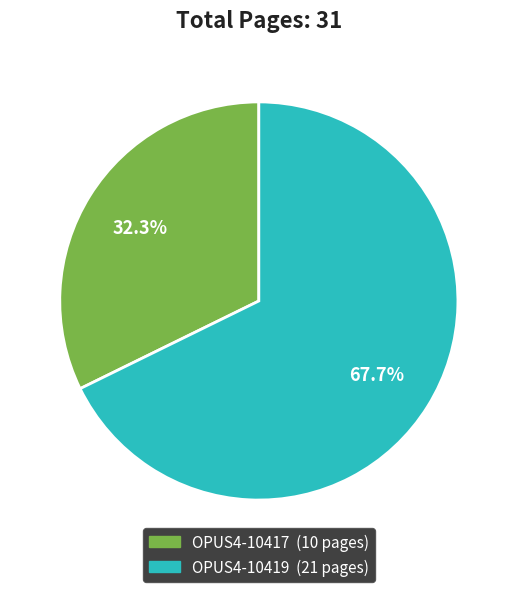

True or false: OPUS4-10417 accounts for 32% of the total.

True